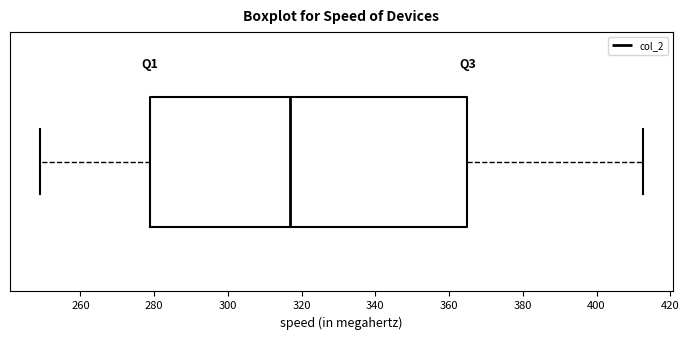

Read this box plot against the x-axis: the position of the median line, the range covered by the box, and the ends of both whiskers. The values are not printed on the chart, so give them approximately, as read against the axis.

median 316, box 278 to 366, whiskers 250 to 412